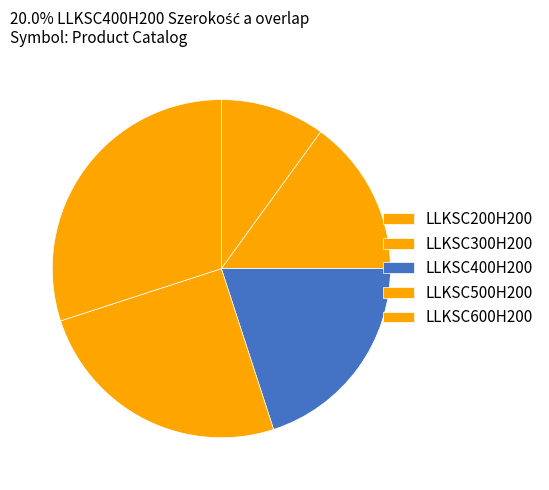

What is the ratio of the value at LLKSC600H200 to the value at LLKSC500H200?

1.2